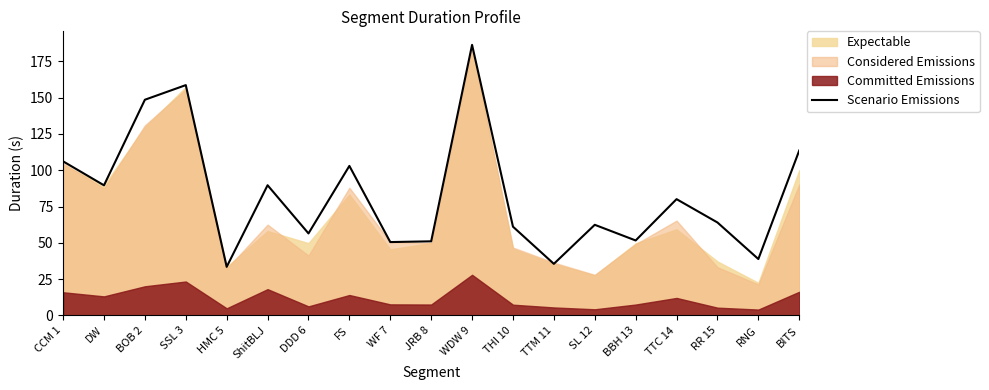

Is it true that Scenario Emissions equals 49.8 at TTM 11?

False